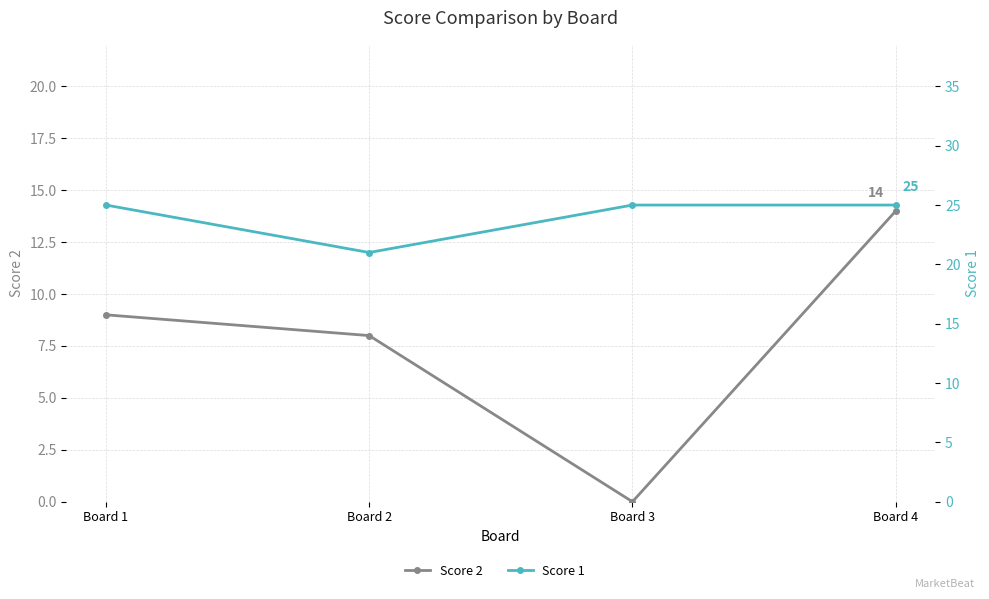

True or false: Score 2 and Score 1 intersect in this chart.

False